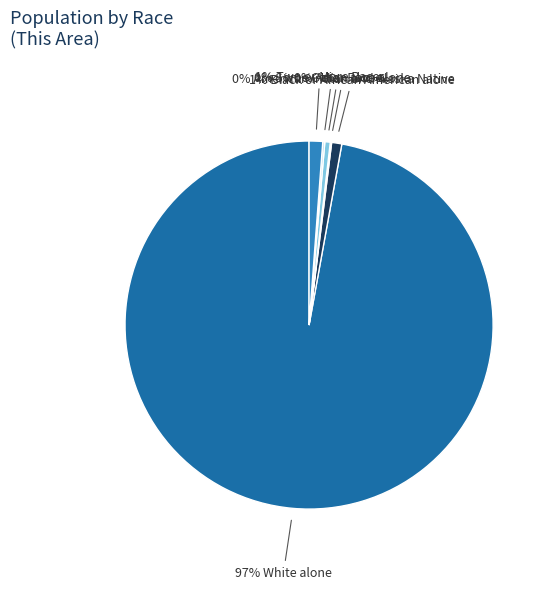

What is the largest slice in the pie chart?

White alone